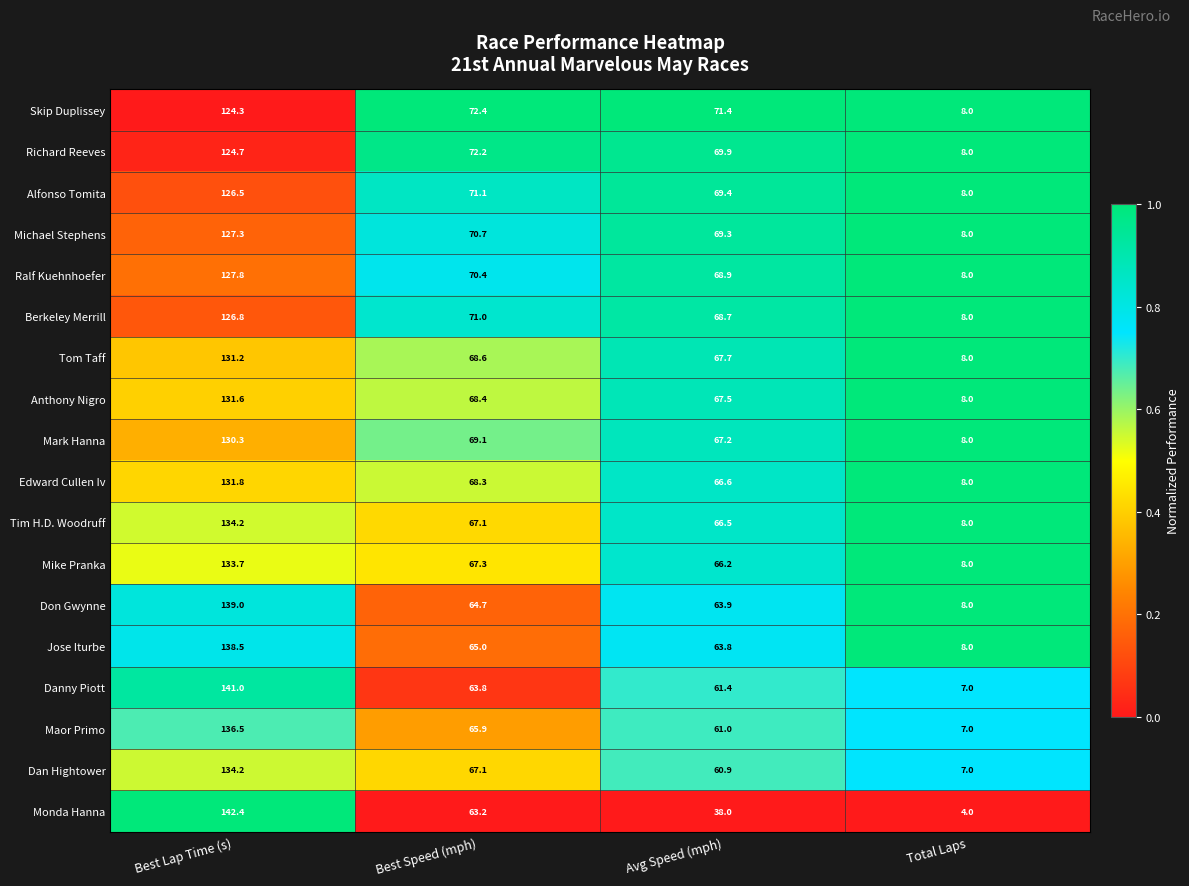

Count the number of data series in this chart.

18